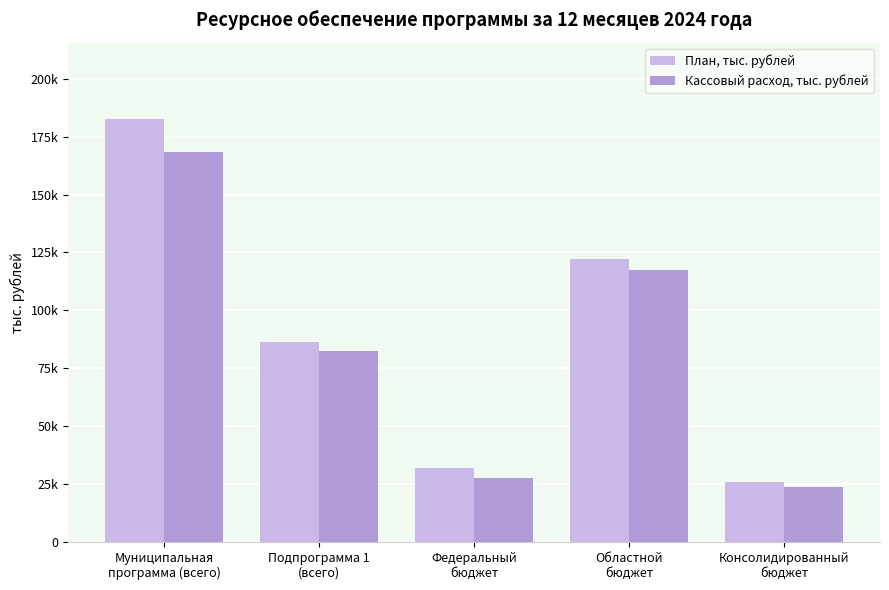

What is the difference between the maximum and minimum values in the План, тыс. рублей series?

156882.9